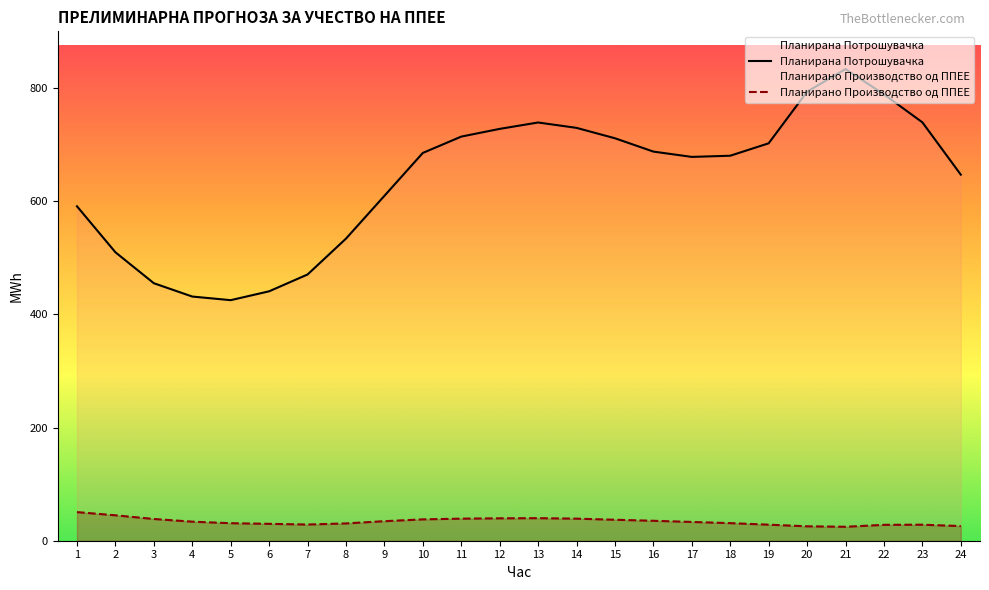

Where is the first local maximum for Планирано Производство од ППЕЕ?

13